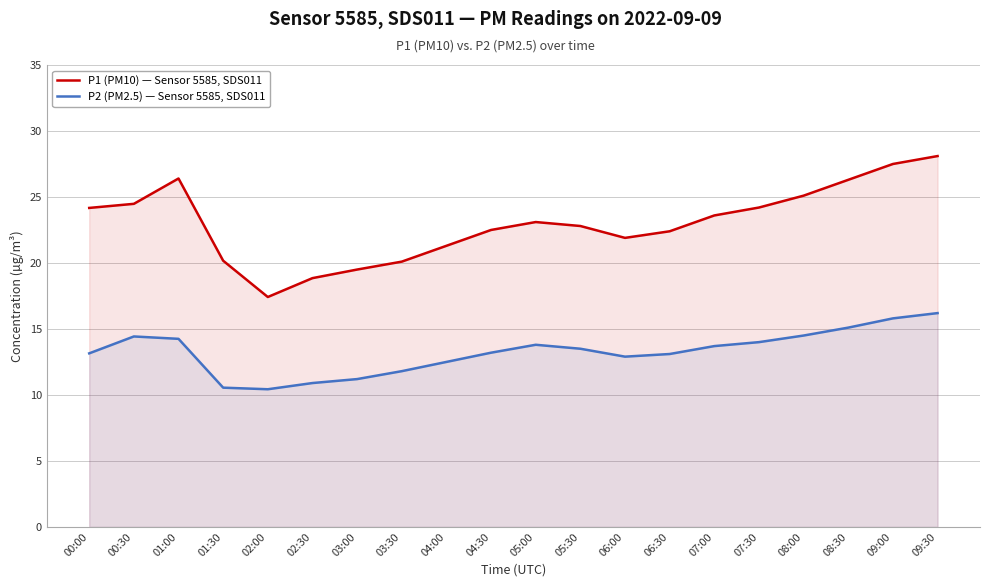

Count the number of data series in this chart.

2